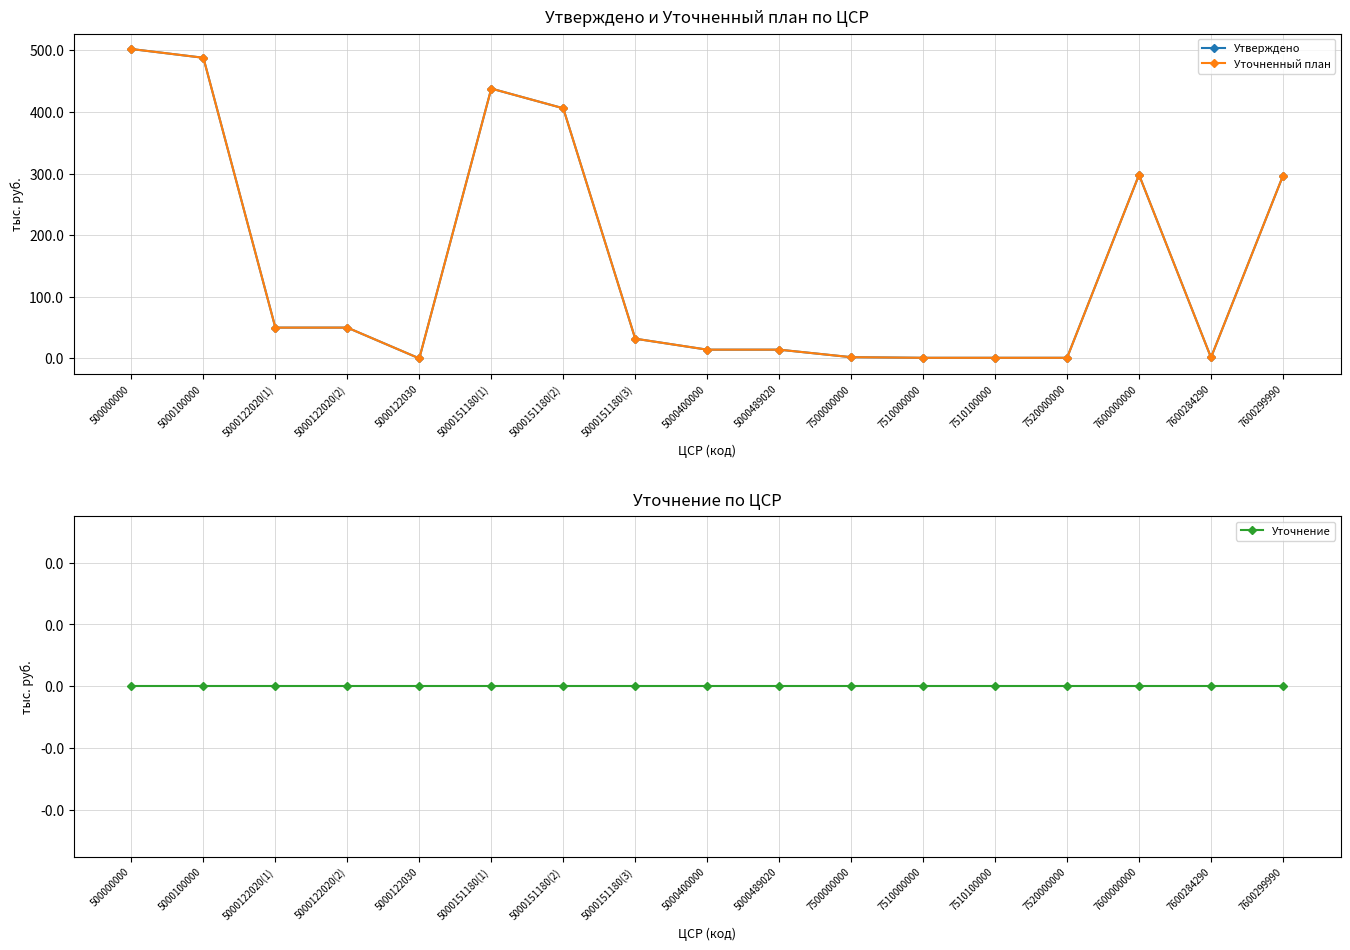

The value of Уточнение at 5000151180(3) is 0.0. True or false?

True